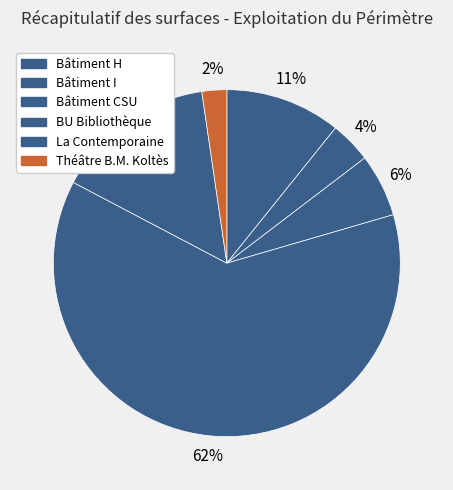

To the nearest percent, what is the difference between the largest and smallest slice percentages?

60%